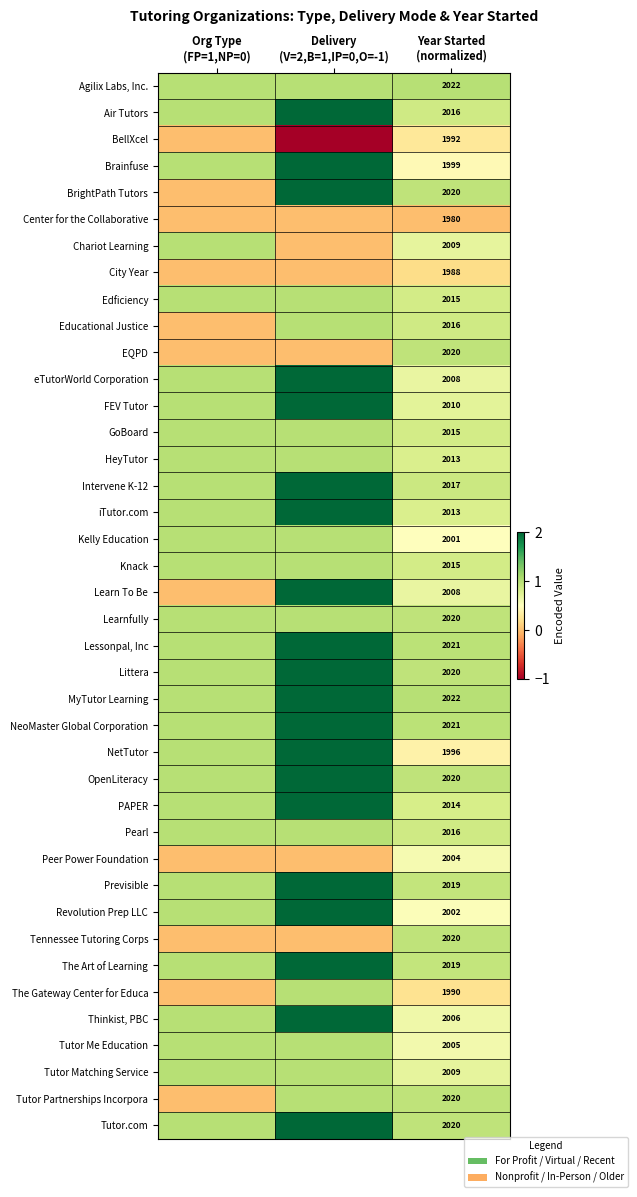

Which series has the largest total across all categories?

MyTutor Learning